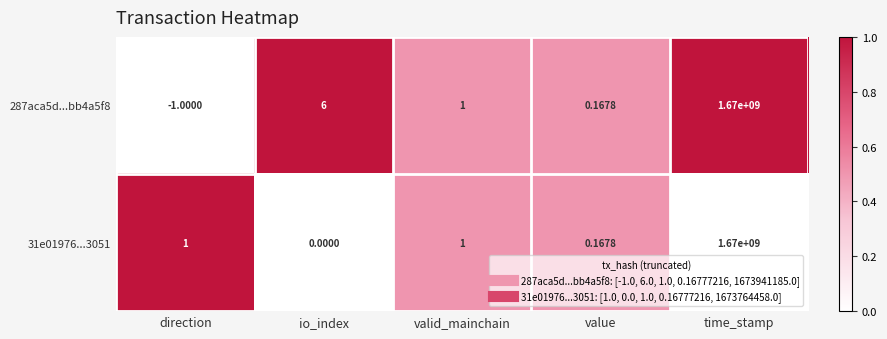

At which category is the sum across all series the highest?

time_stamp